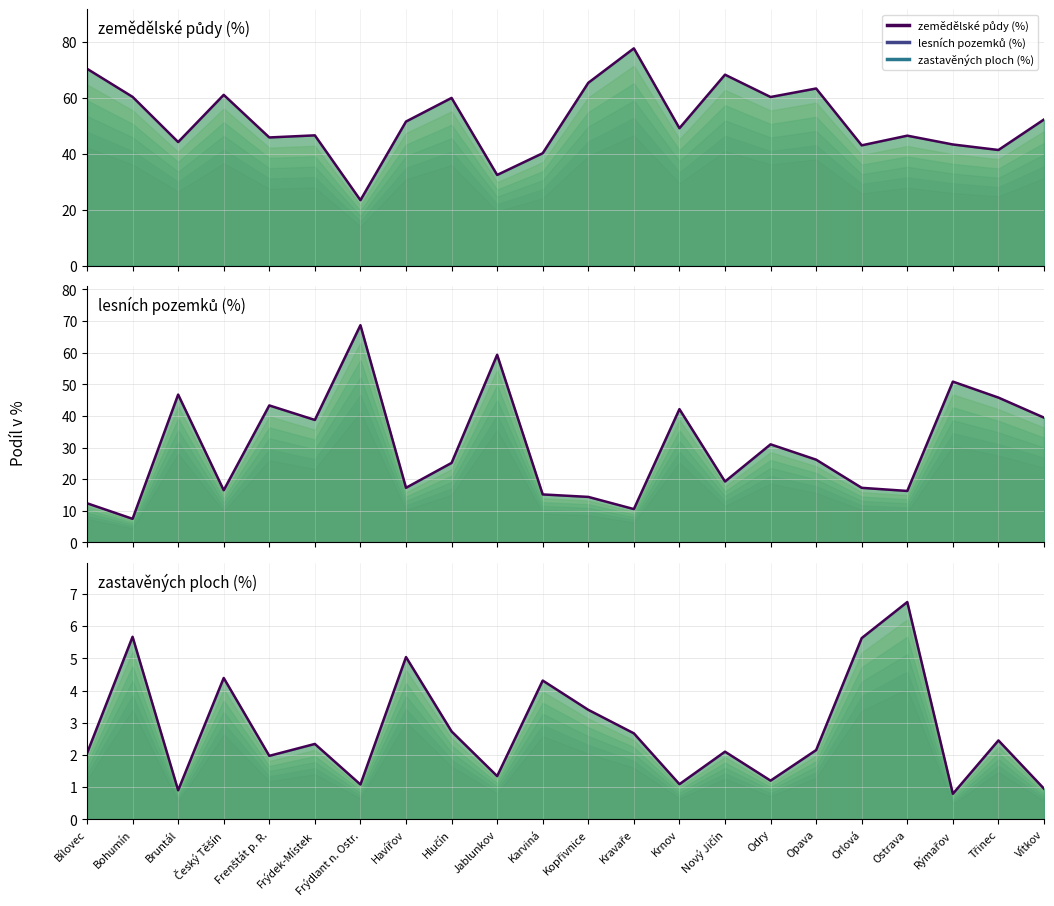

Reading left to right, list all the values displayed in this chart.

zemědělské půdy (%): 70.4	60.3	44.2	61.0	45.8	46.5	23.4	51.5	59.9	32.4	40.2	65.3	77.7	49.1	68.2	60.3	63.3	43.0	46.4	43.3	41.3	52.2
lesních pozemků (%): 12.4	7.5	46.7	16.5	43.3	38.7	68.7	17.3	25.1	59.3	15.2	14.4	10.5	42.1	19.2	31.0	26.2	17.3	16.3	50.8	45.8	39.5
zastavěných ploch (%): 2.0	5.7	0.9	4.4	2.0	2.3	1.1	5.0	2.7	1.3	4.3	3.4	2.7	1.1	2.1	1.2	2.1	5.6	6.8	0.8	2.5	0.9